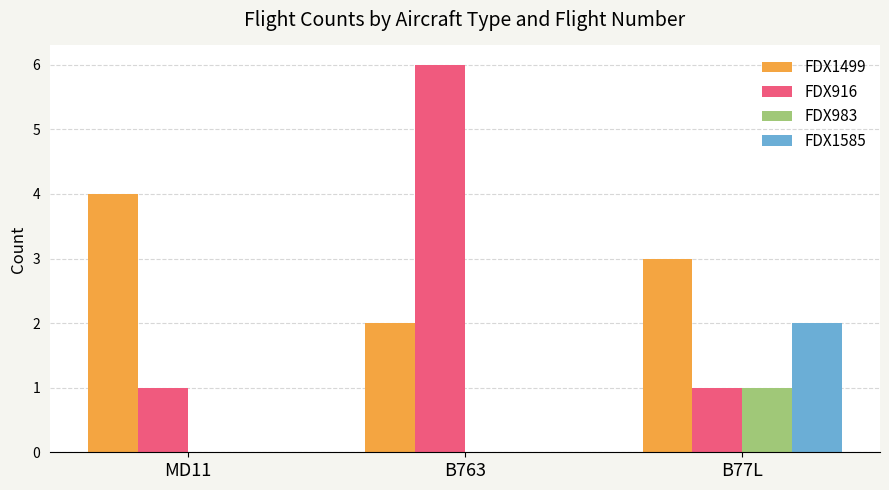

Does the chart contain stacked bars?

No